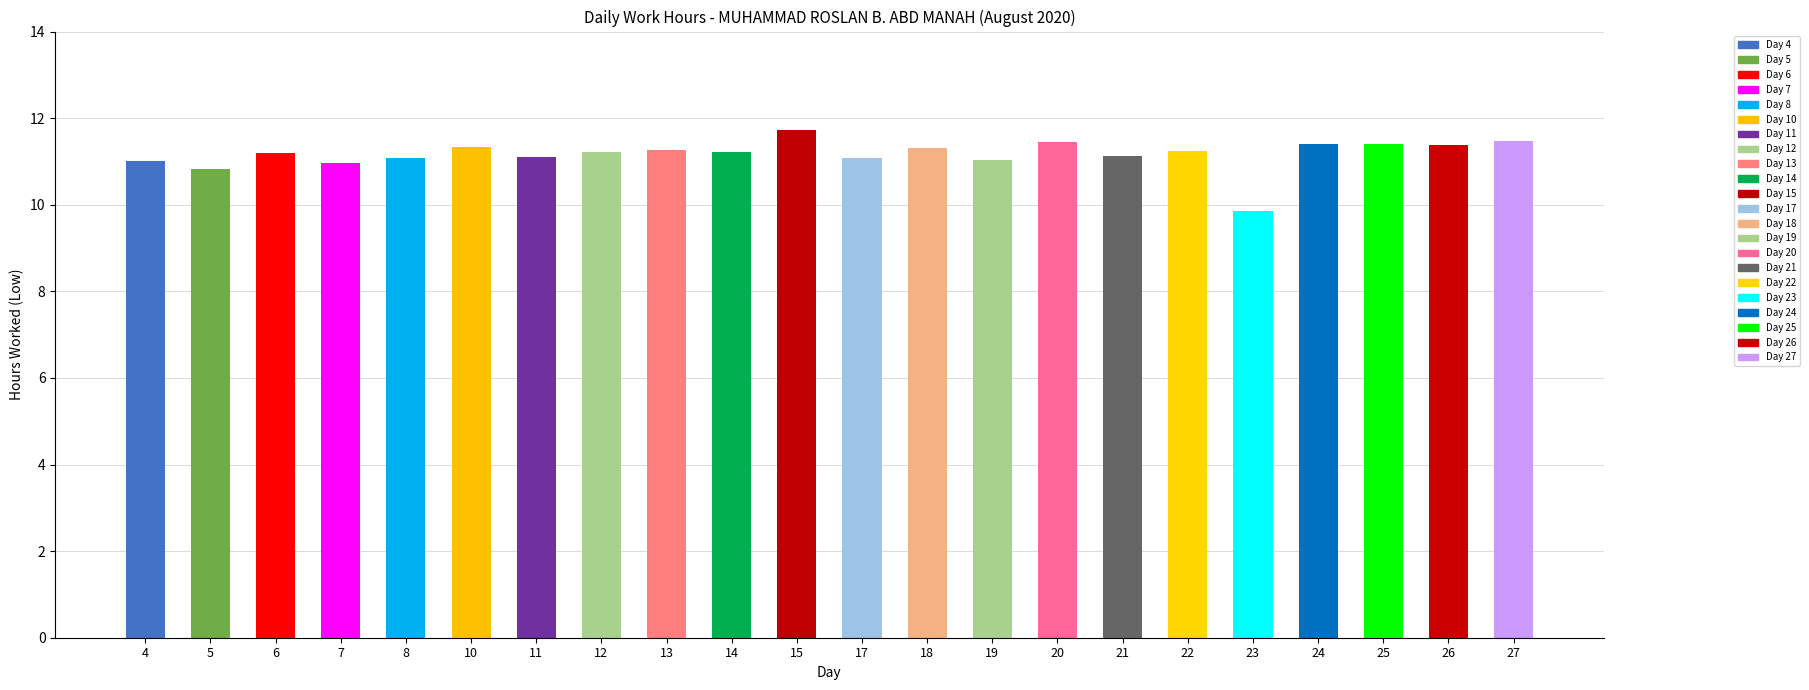

What is the value of the 22nd bar from the left?

11.5